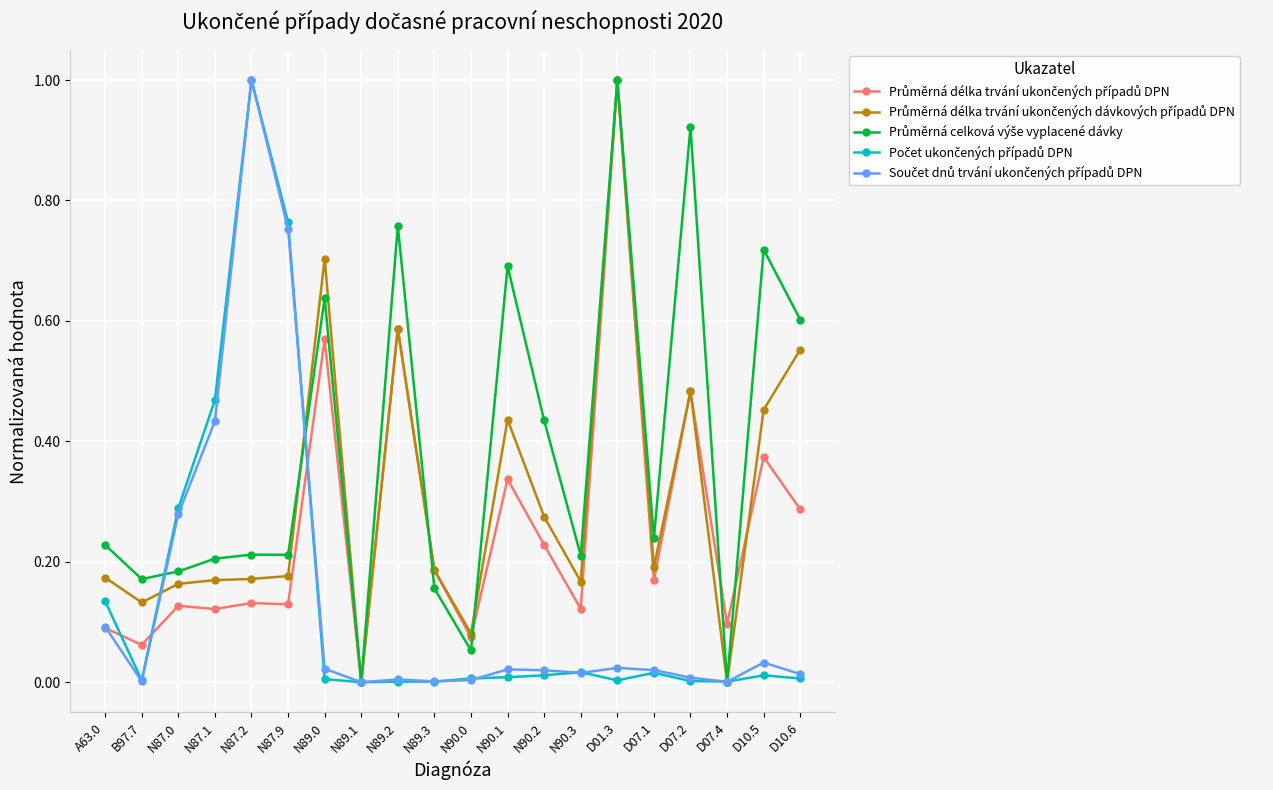

How many categories are shown in the chart?

20